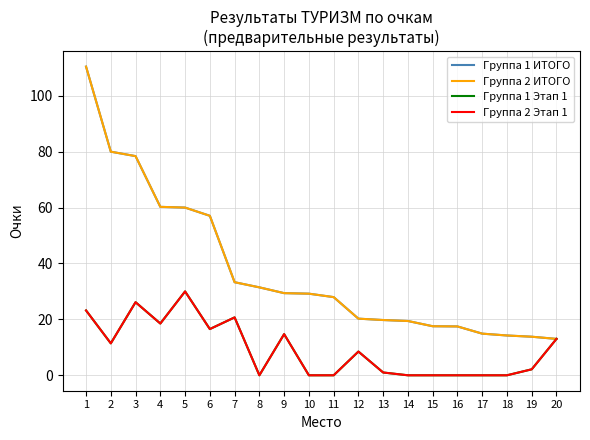

What is the greatest value displayed?

110.4